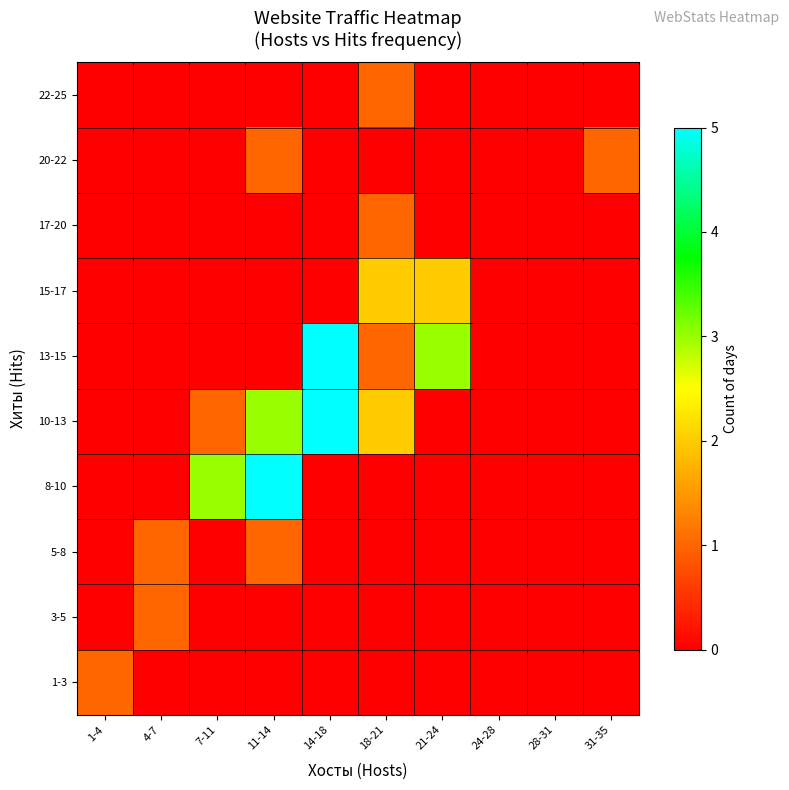

At which category is the sum across all series the highest?

11-14